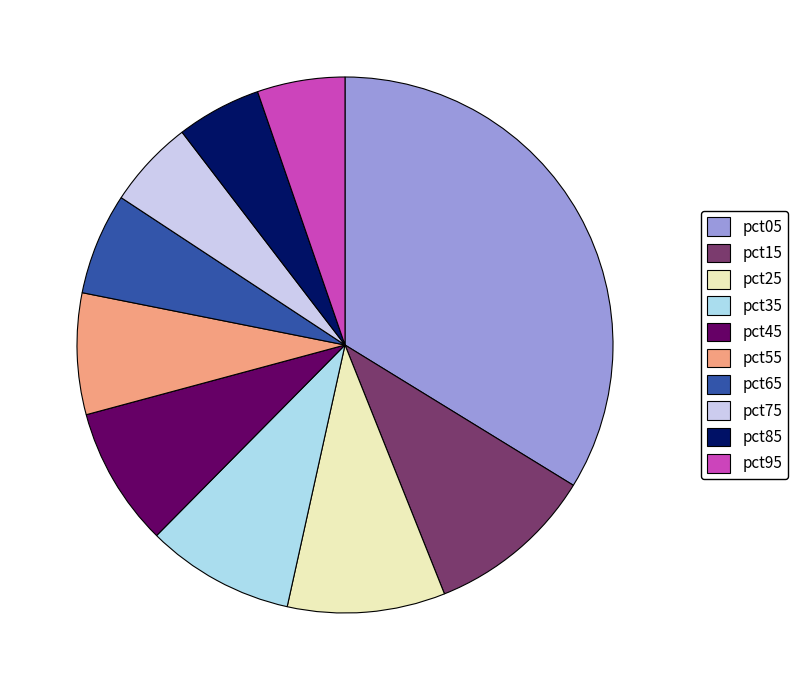

Is it true that pct65 is 1% of the pie?

False